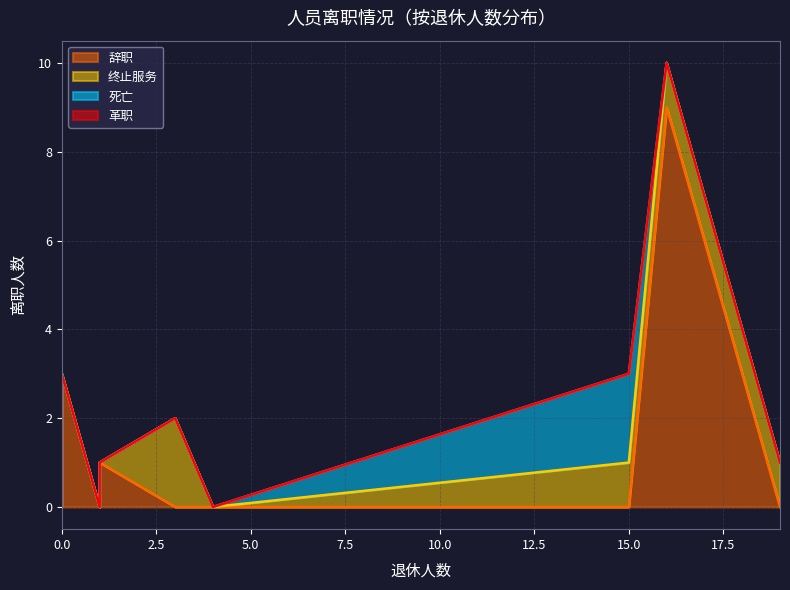

What is the label of the 3rd point from the left?

1